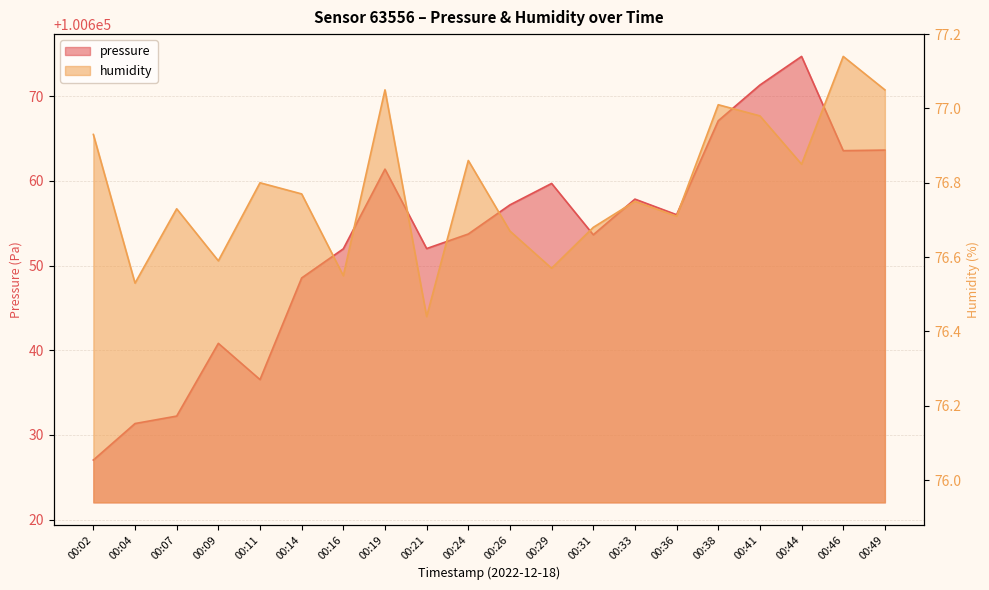

Which category has the highest value across all series?

00:44